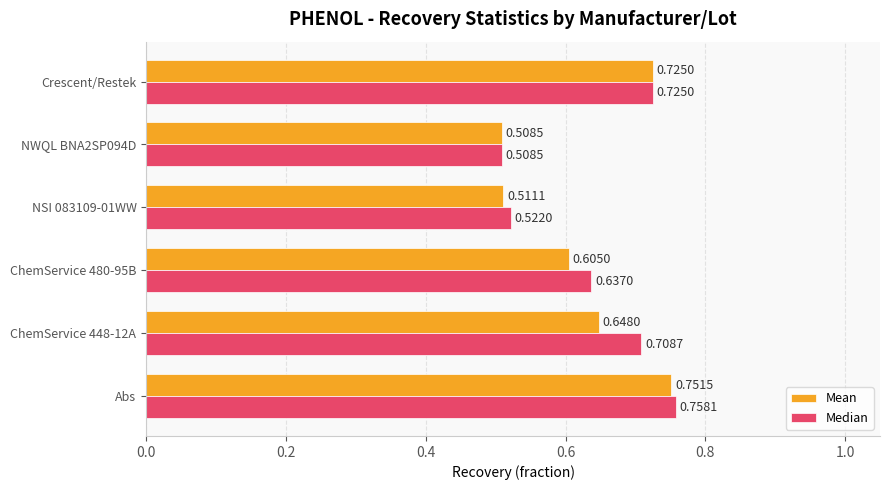

Which category has the highest value across all series?

Abs